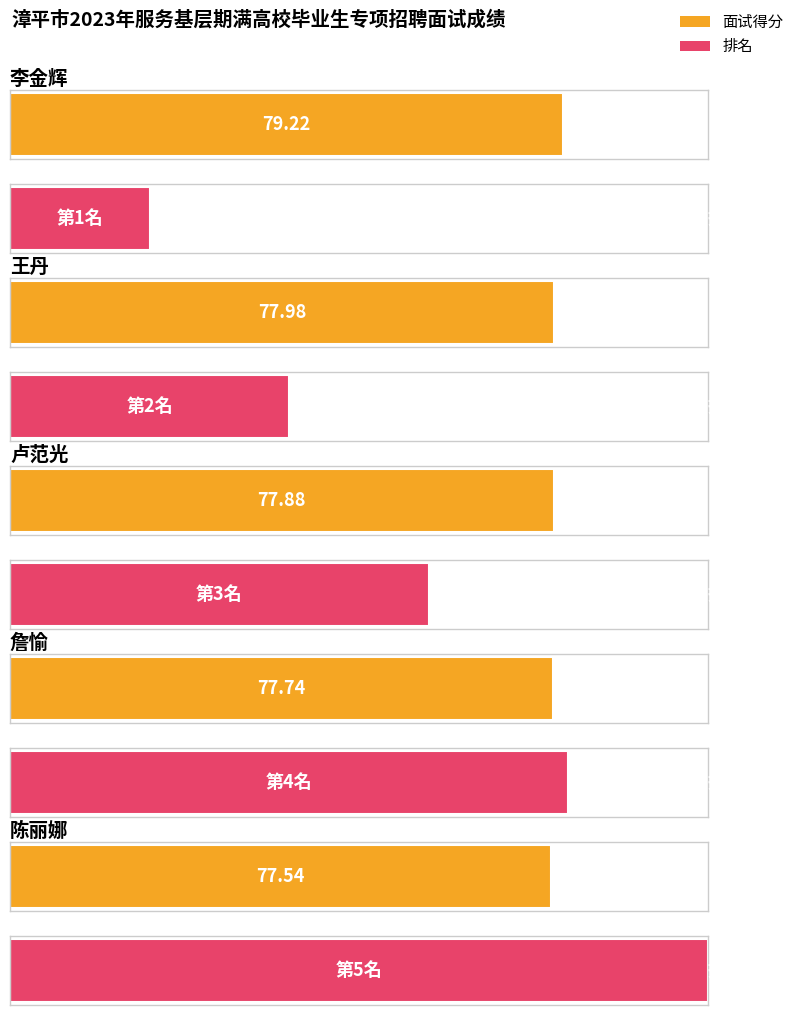

The value of 面试得分 at 王丹 is 33.4. True or false?

False